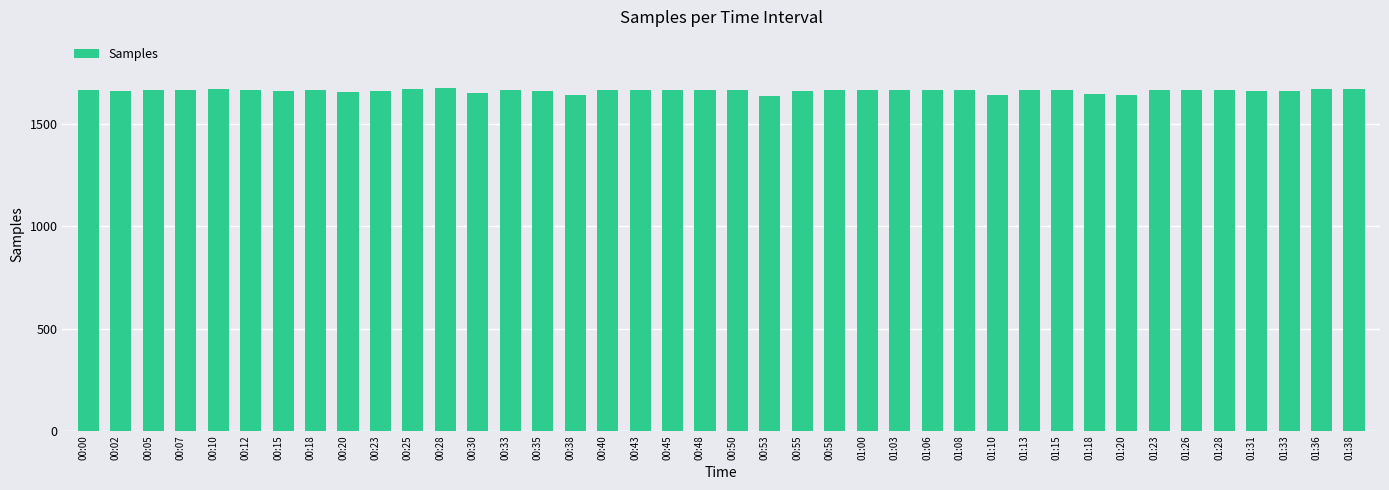

What is the smallest value displayed?

1638.1